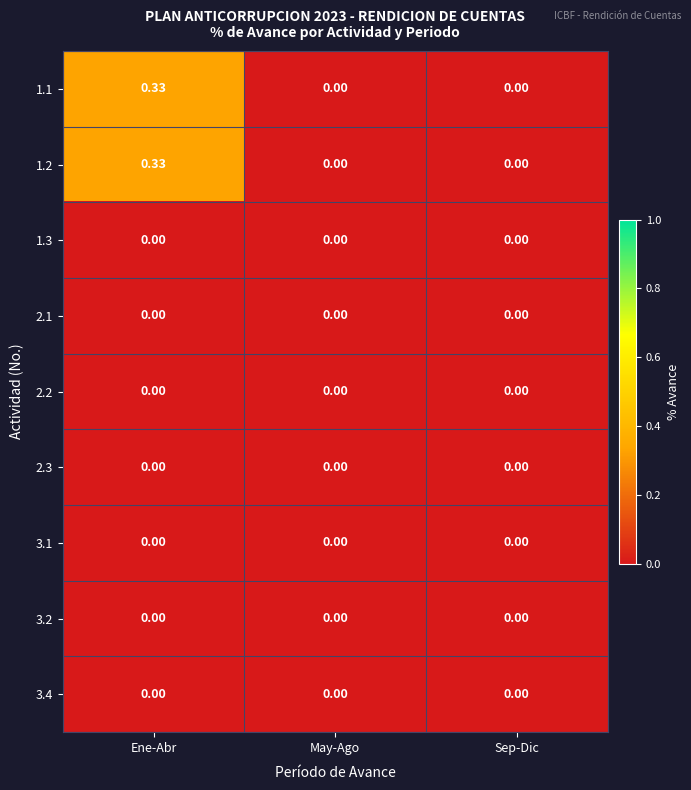

At which category is the sum across all series the highest?

Ene-Abr